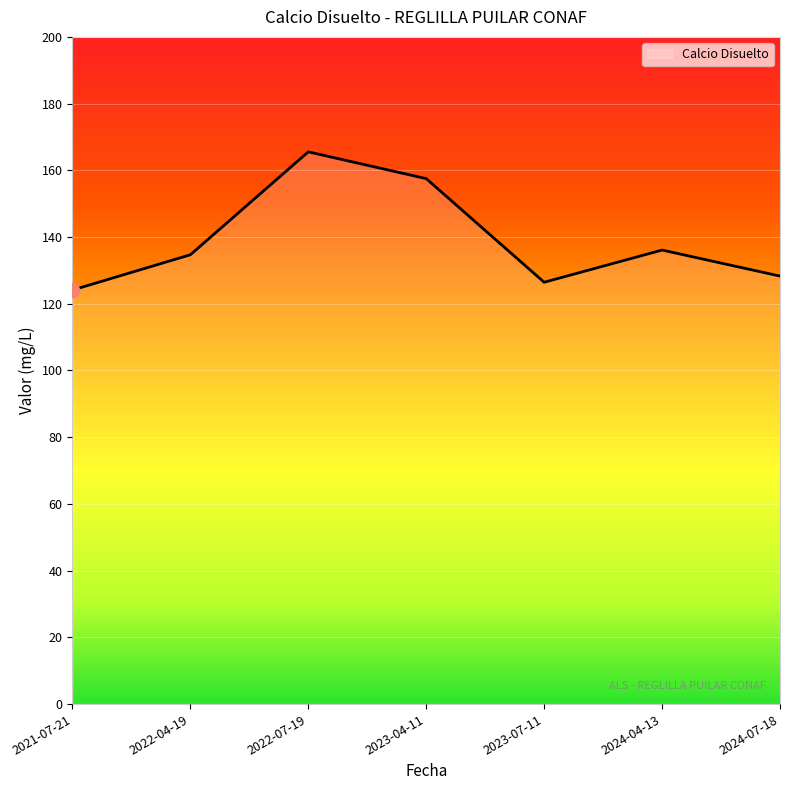

How many lines are shown in the chart?

1